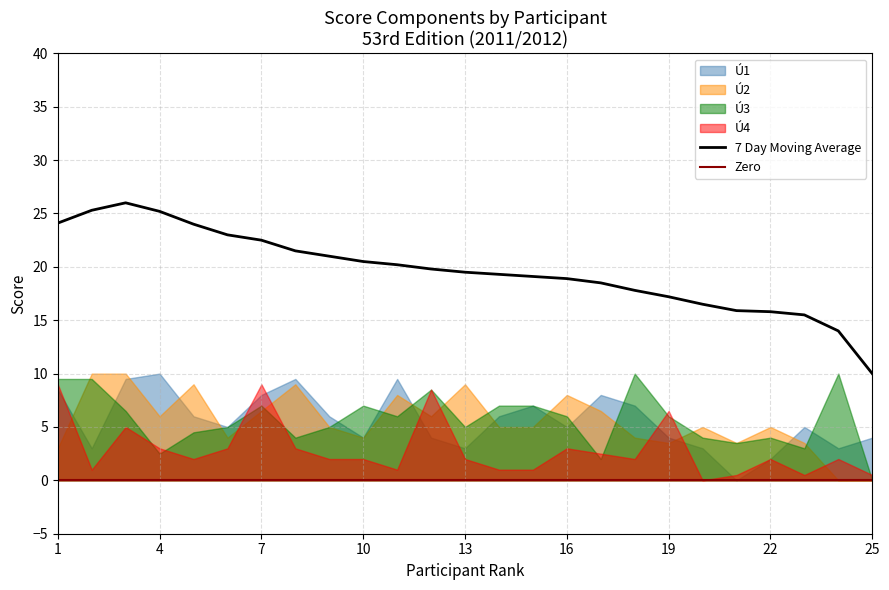

Where is the first local minimum for Ú3?

4